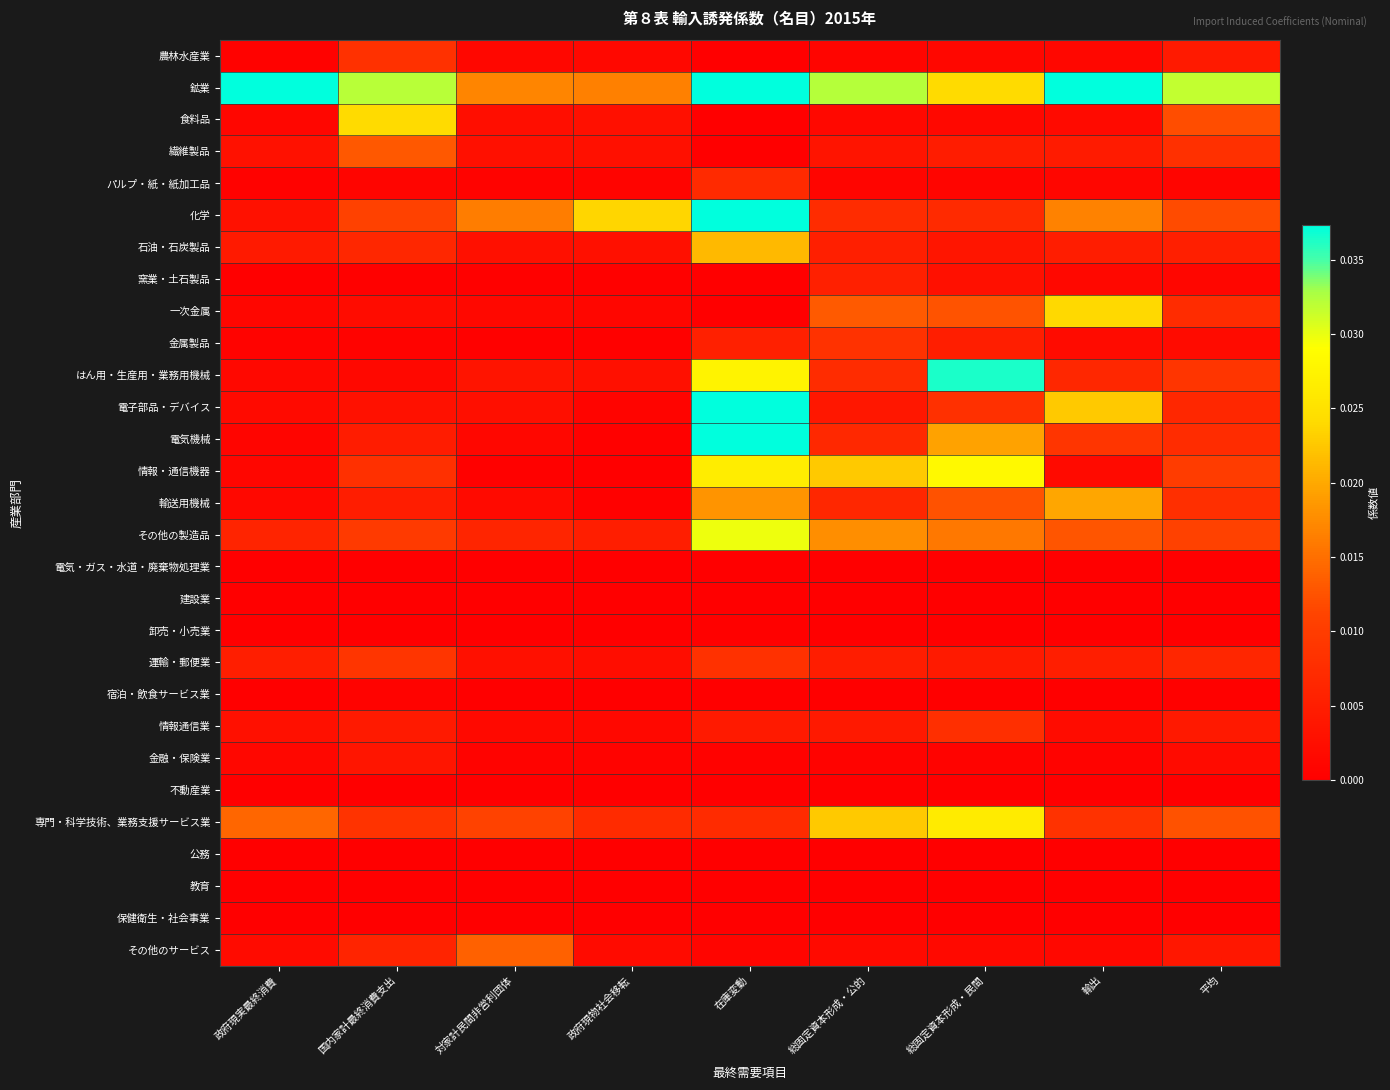

Which has a higher value, 対家計民間非営利団体 or 在庫変動?

対家計民間非営利団体